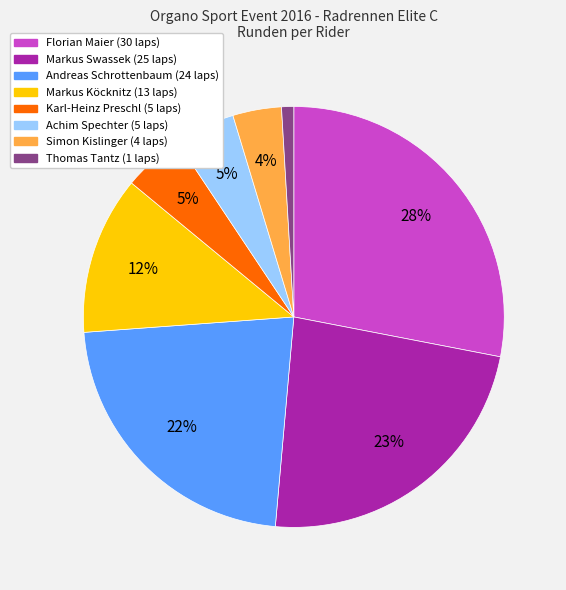

To the nearest percent, what portion does Karl-Heinz Preschl represent?

5%